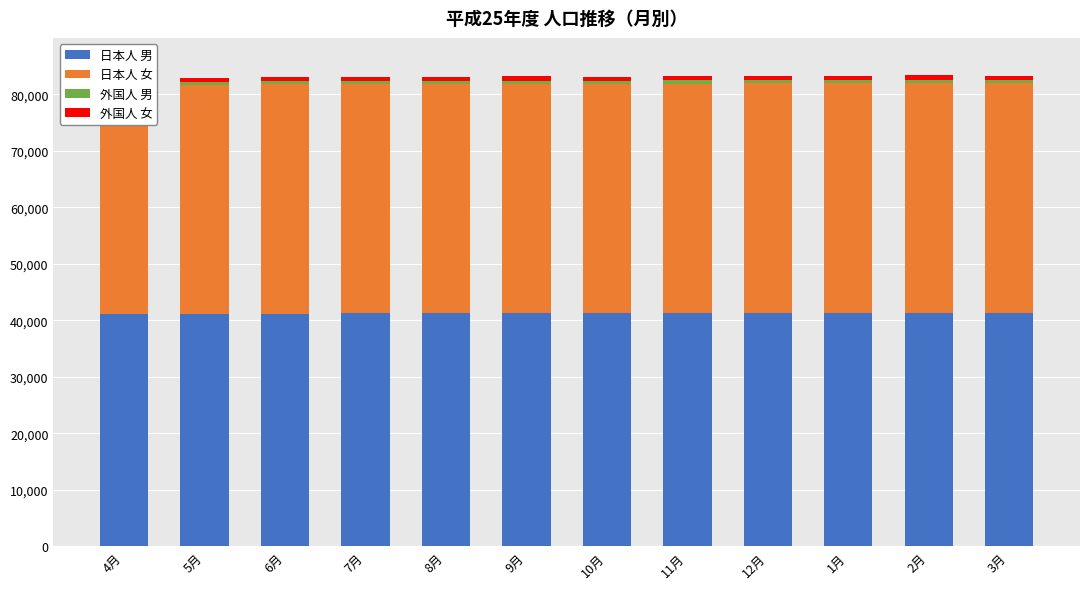

The 外国人 女 series shows 732 at 5月. True or false?

True